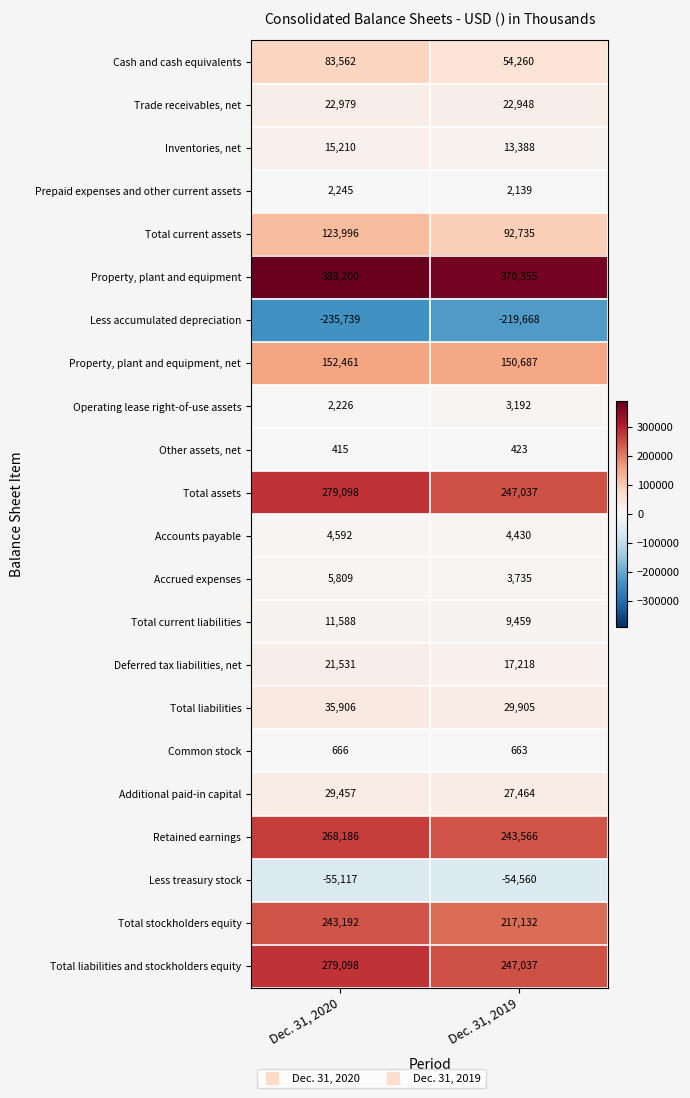

At which label is Total assets closest to 263067?

Dec. 31, 2019